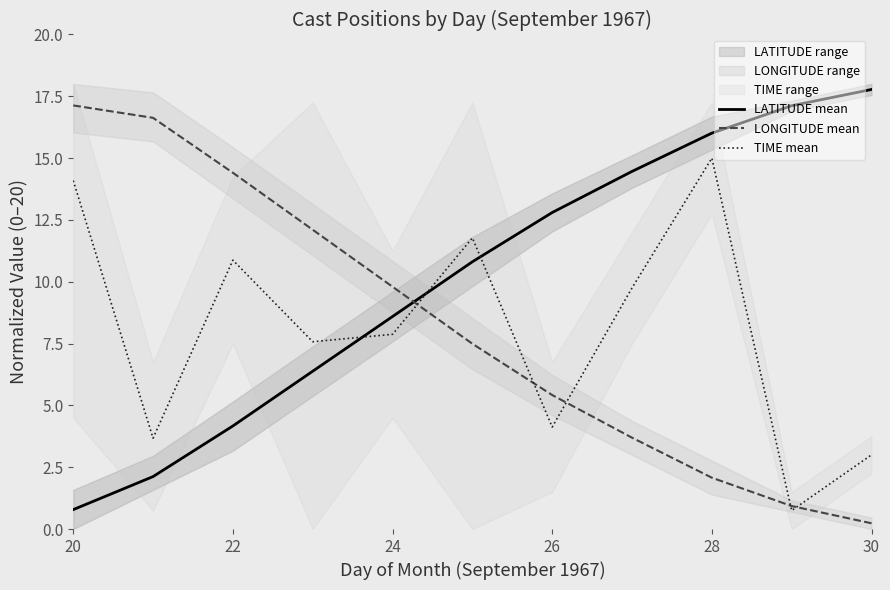

Which series ends up on top after the final intersection of LATITUDE mean and LONGITUDE mean?

LATITUDE mean